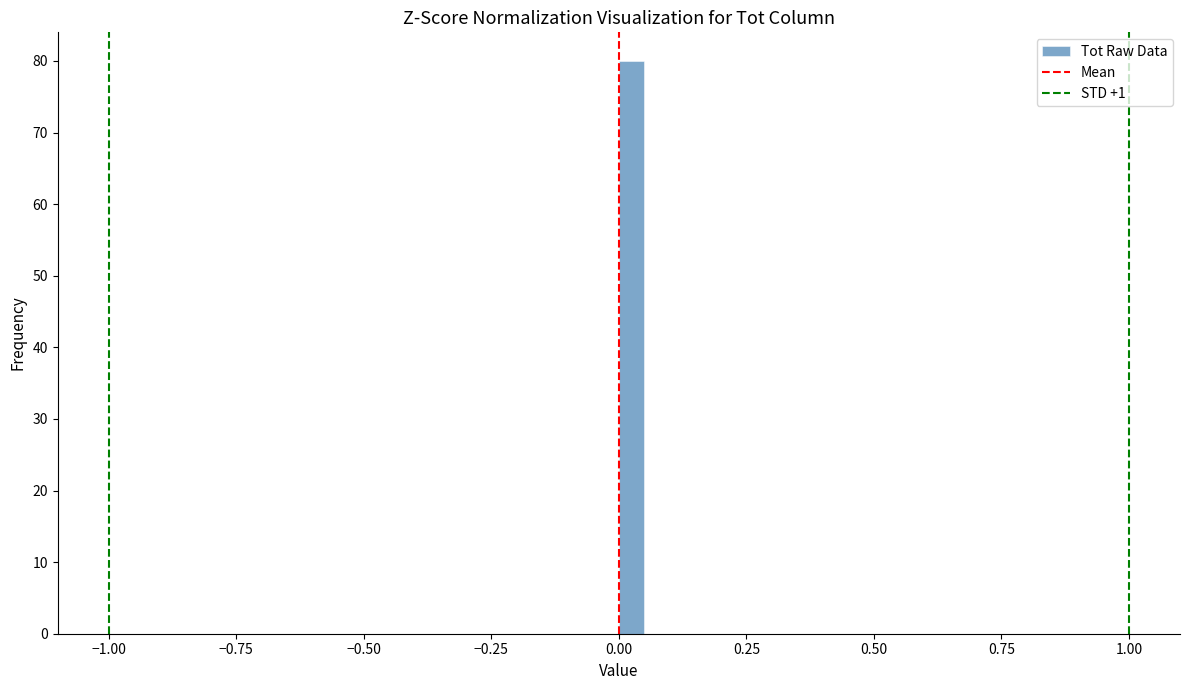

Read against the x-axis, roughly where is the centre of the tallest bar?

0.05